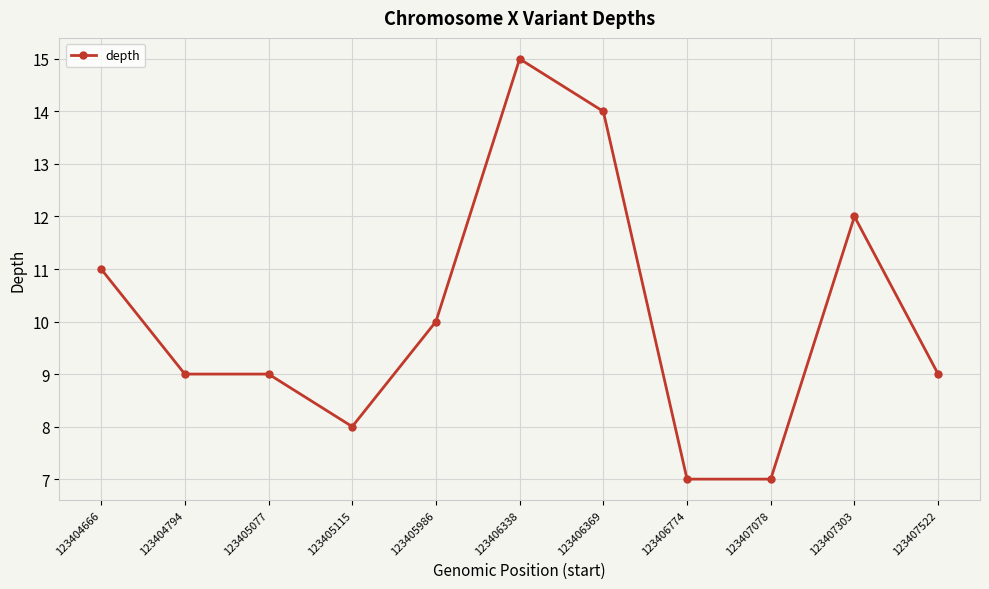

Read the value at 123406774.

7